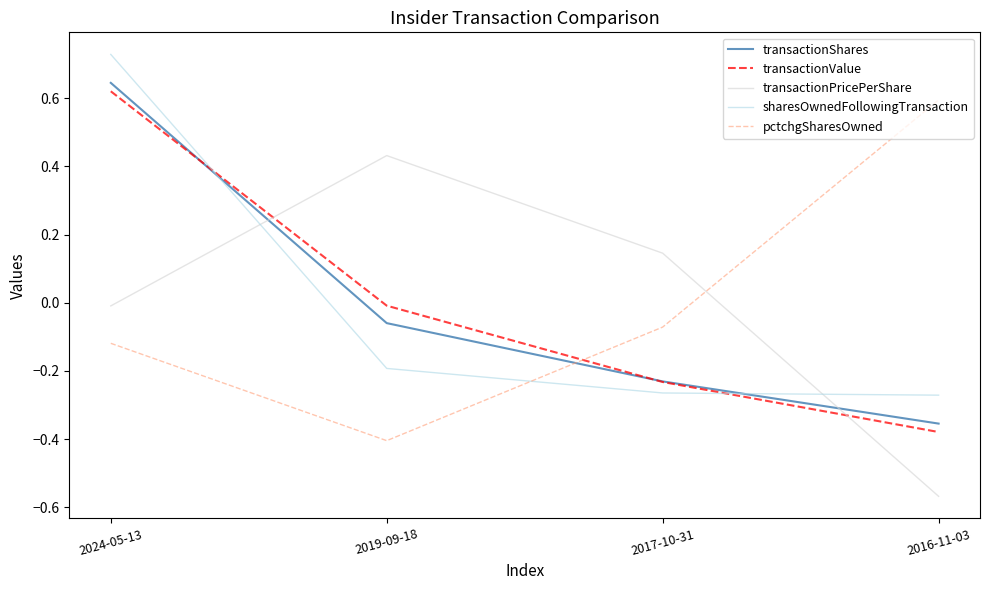

How many values in transactionShares are above zero?

1